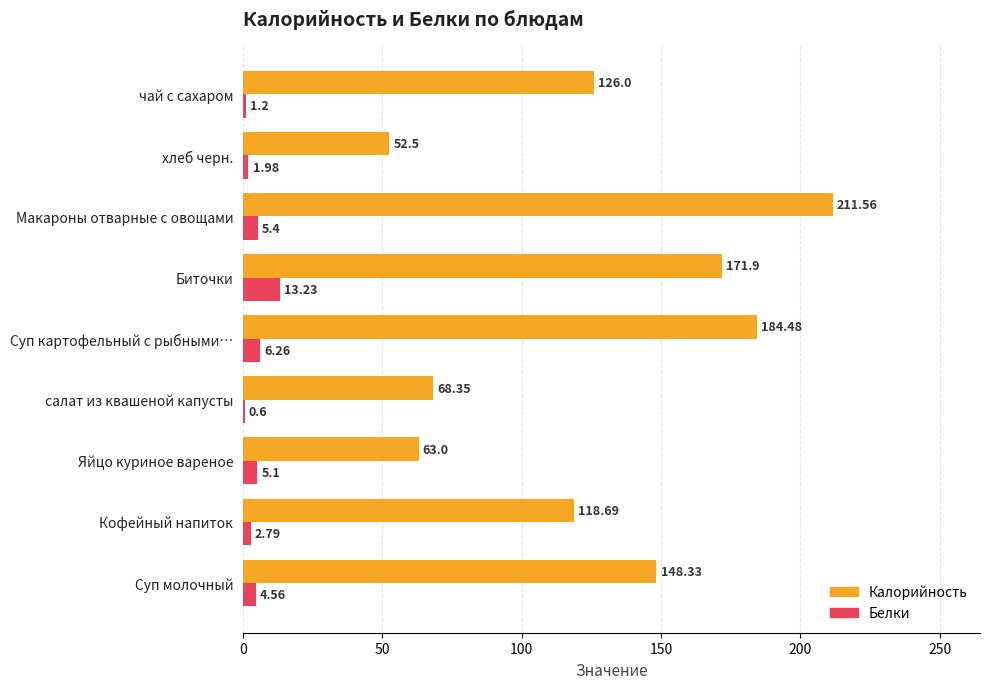

At which category is the sum across all series the highest?

Макароны отварные с овощами